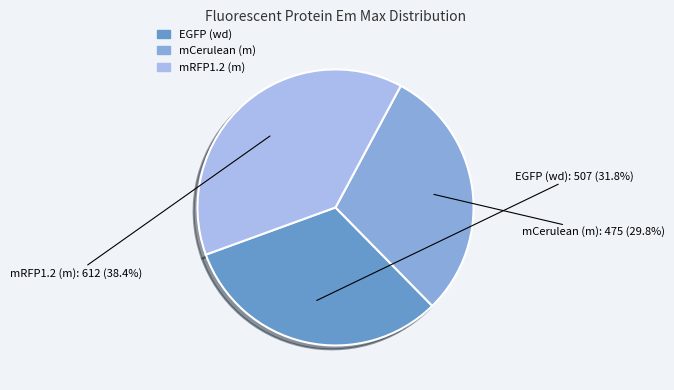

Approximately how many times larger is the value at EGFP (wd) compared to mRFP1.2 (m)?

0.8